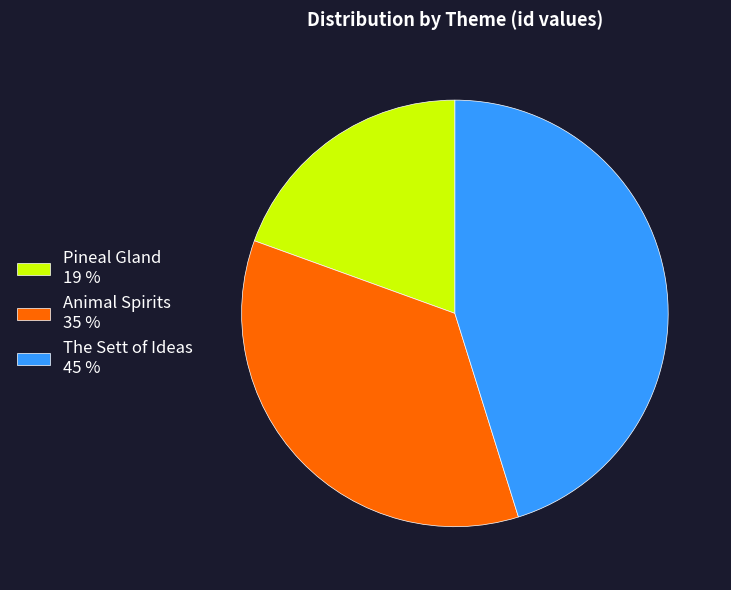

Is it true that The Sett of Ideas 45 % is 58% of the pie?

False